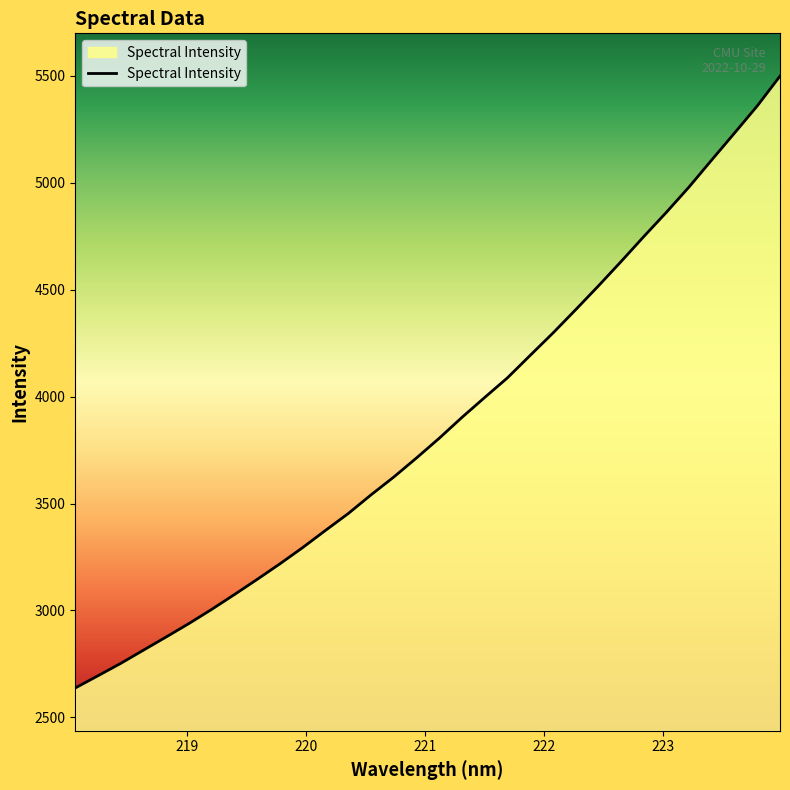

What is the maximum value shown in the chart?

5497.7